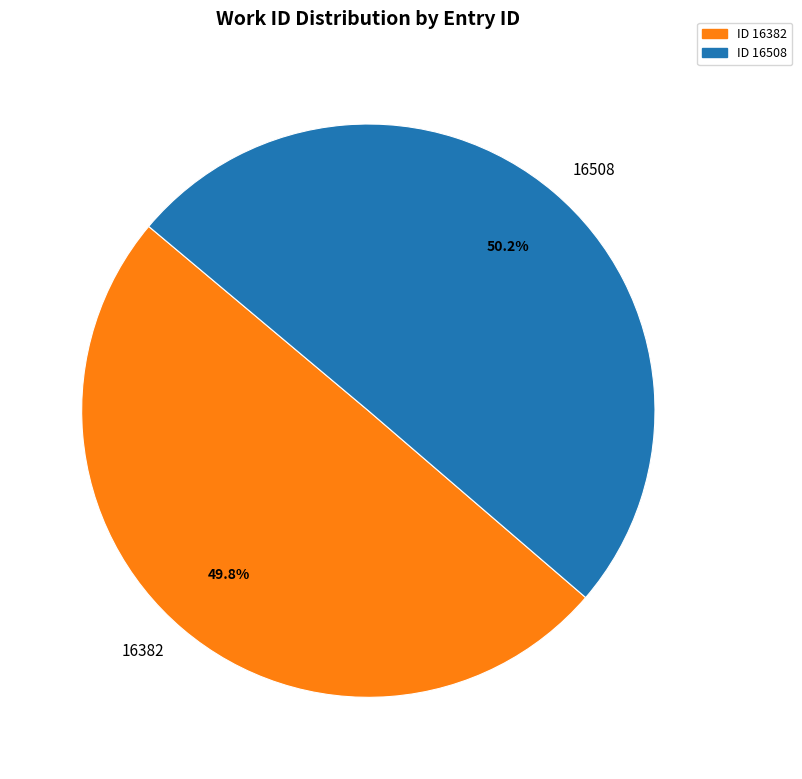

What is the ratio of the value at 16508 to the value at 16382?

1.0